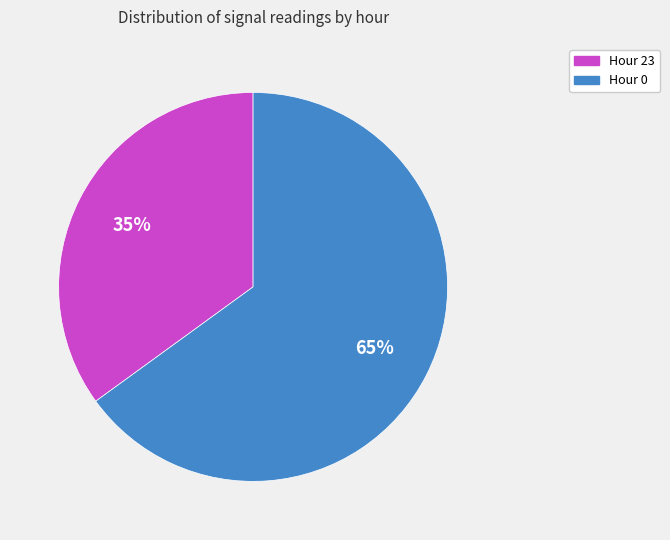

Rank the categories by value from highest to lowest.

Hour 0, Hour 23